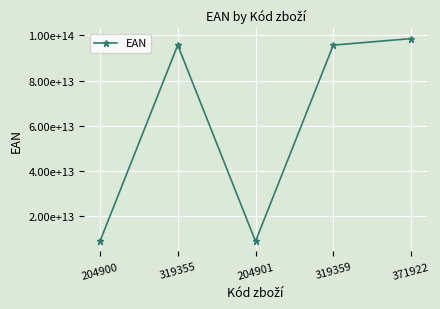

List the labels in order of value, smallest first.

204900, 204901, 319355, 319359, 371922